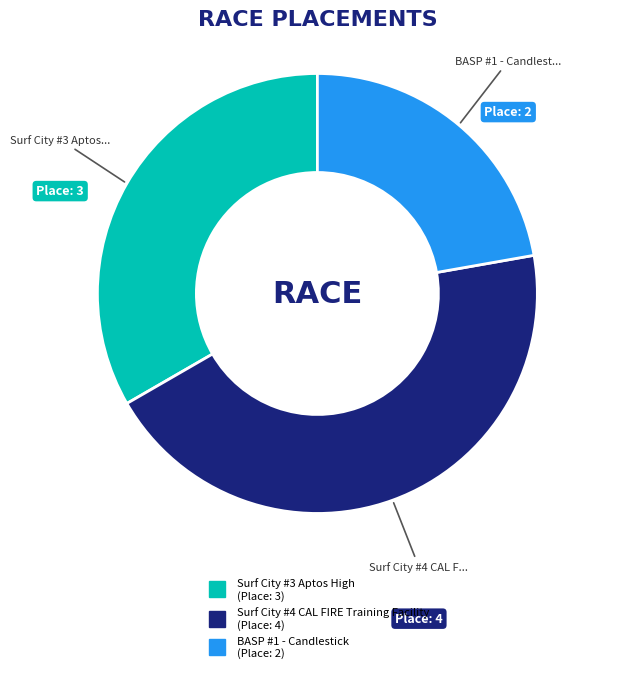

Rank the categories by value from highest to lowest.

Surf City #4 CAL FIRE Training Facility, Surf City #3 Aptos High, BASP #1 - Candlestick